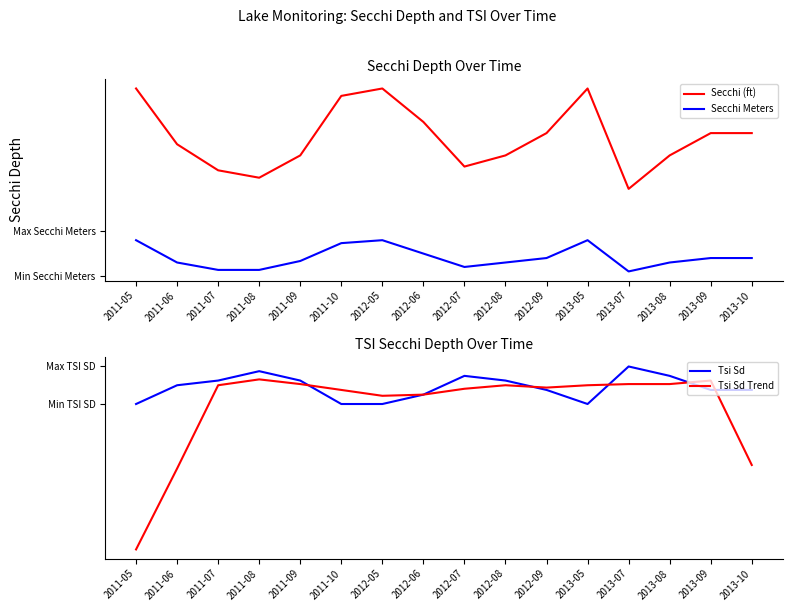

Reading left to right, what are all the values shown in this chart?

Secchi (ft): 2.5	1.9	1.6	1.5	1.8	2.4	2.5	2.1	1.6	1.8	2.0	2.5	1.4	1.8	2.0	2.0
Secchi Meters: 0.8	0.6	0.5	0.5	0.6	0.8	0.8	0.7	0.5	0.6	0.6	0.8	0.5	0.6	0.6	0.6
Tsi Sd: 64.0	68.0	69.0	71.0	69.0	64.0	64.0	66.0	70.0	69.0	67.0	64.0	72.0	70.0	67.0	67.0
Tsi Sd Trend: 33.0	50.2	68.0	69.2	68.2	67.0	65.8	66.0	67.2	68.0	67.5	68.0	68.2	68.2	69.0	51.0